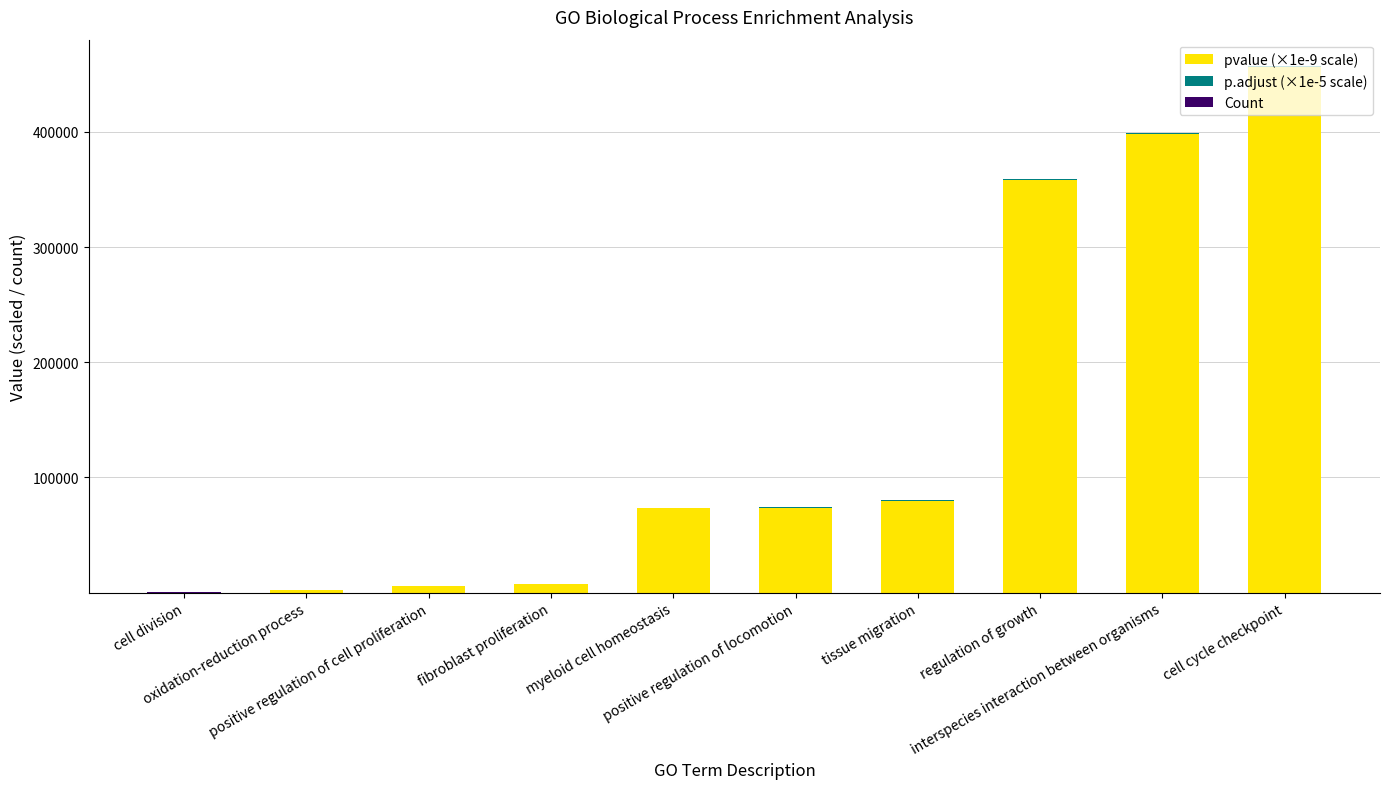

How many series are shown in this chart?

3